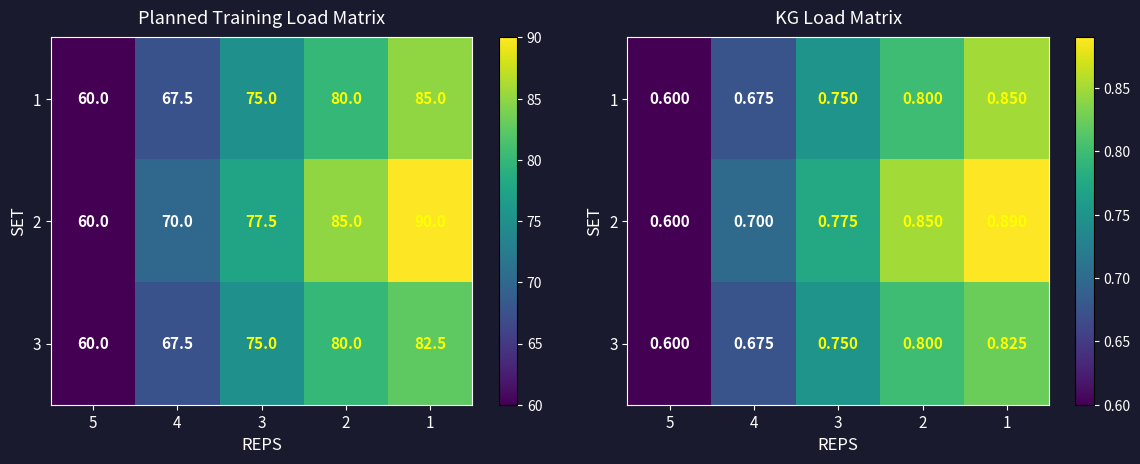

Which category has the highest value in the 2 series?

1